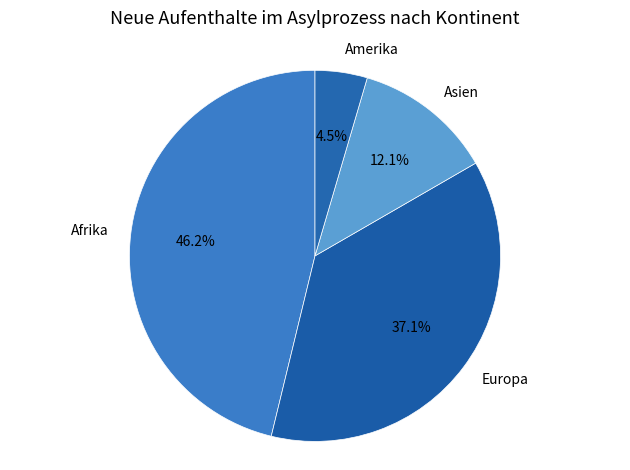

How many segments does this pie chart have?

4